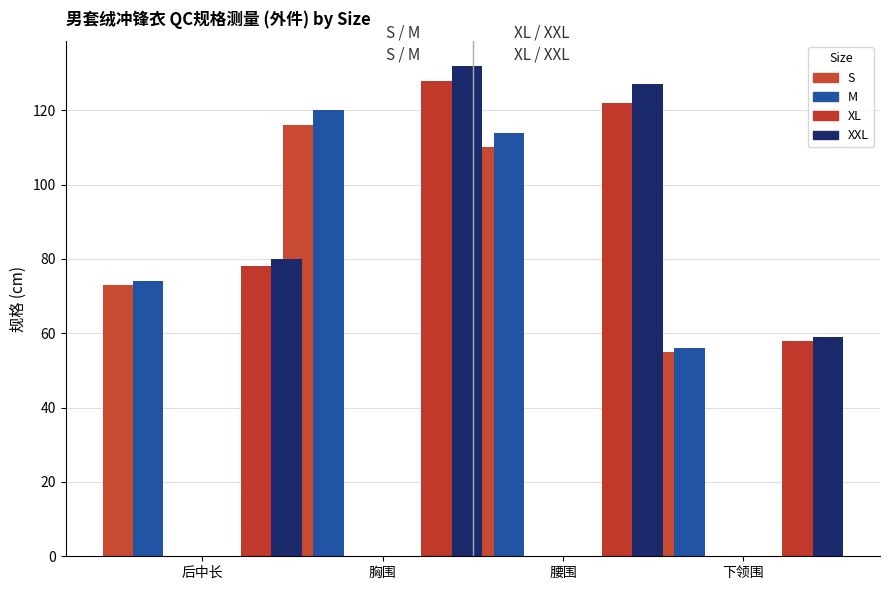

What is the average value of the XL series?

96